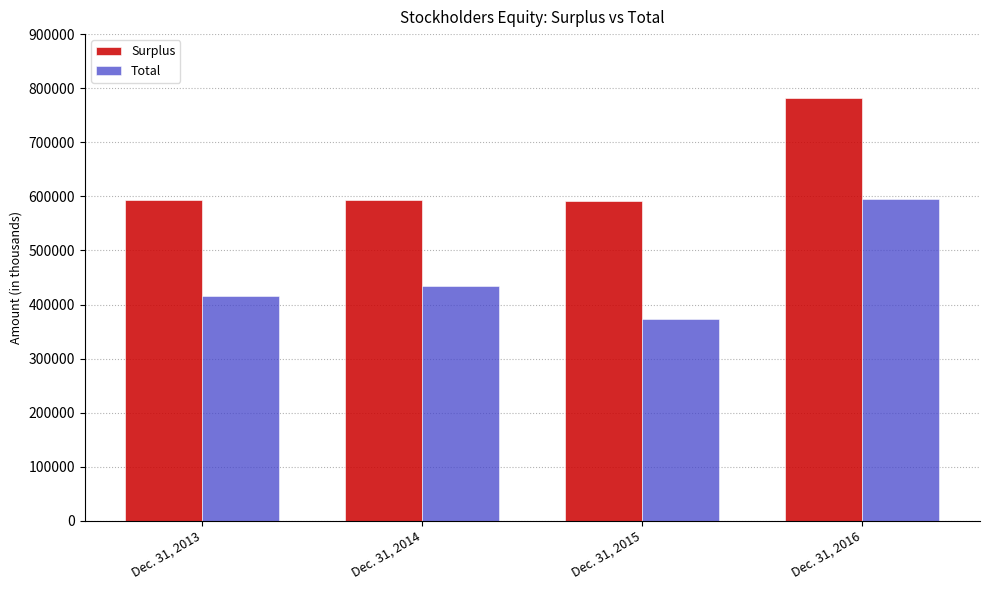

Rank the series at Dec. 31, 2015 from highest to lowest value.

Surplus, Total